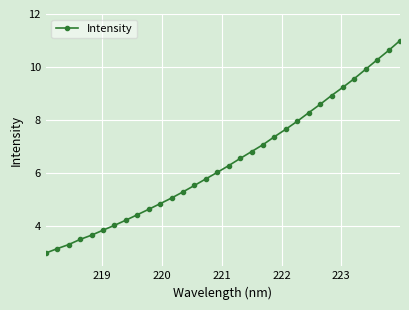

What is the maximum value shown in the chart?

11.0